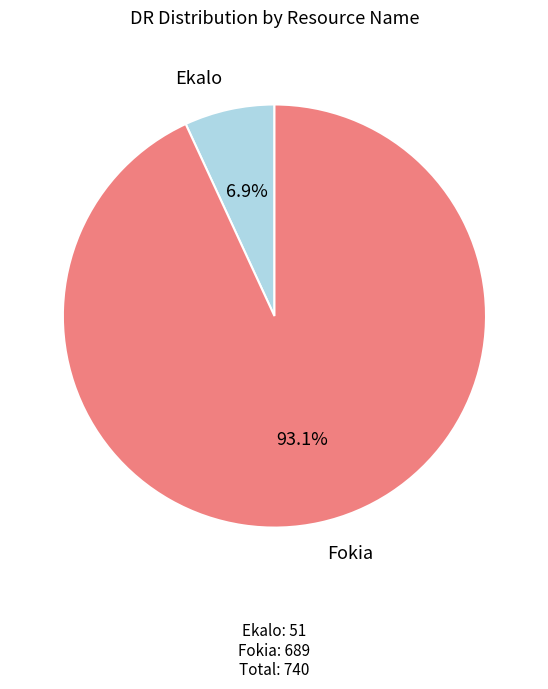

To the nearest percent, what is the difference between the Fokia and Ekalo slice percentages?

86%